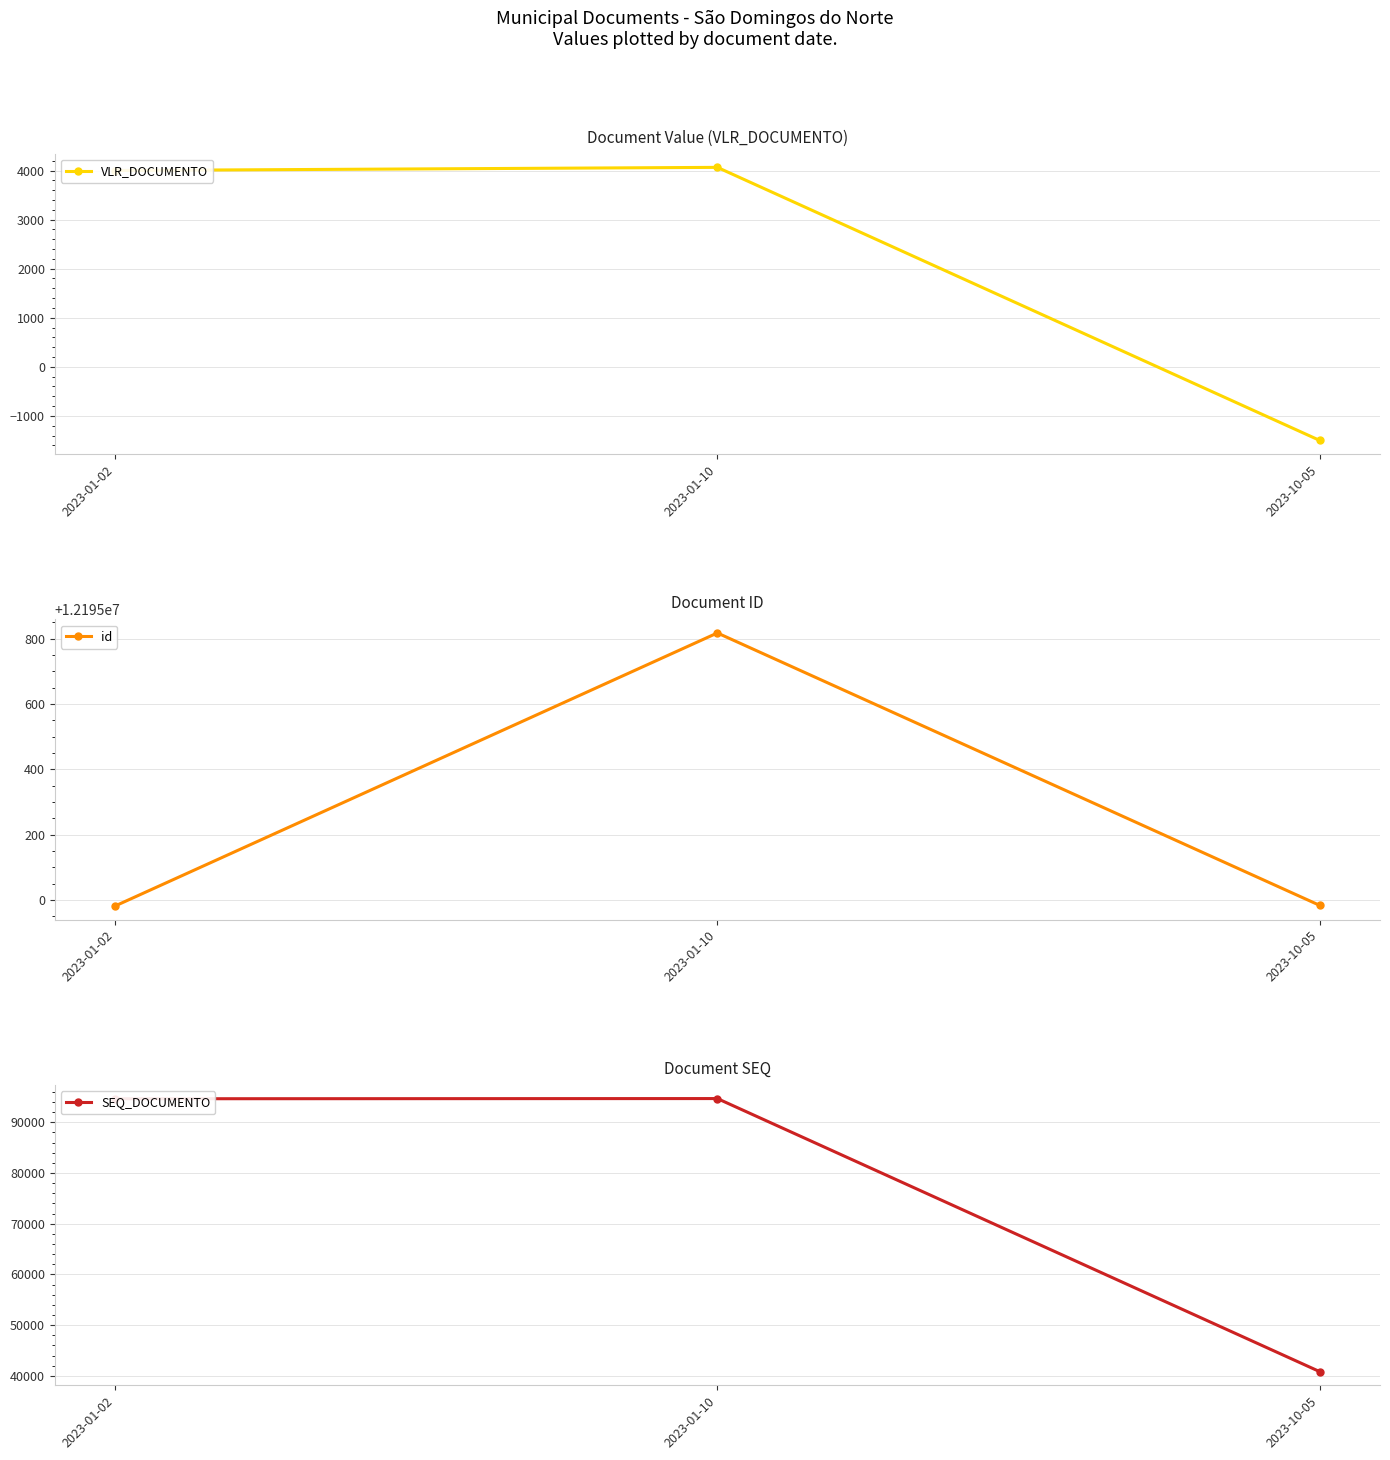

What is the sum of all id values?

36585781